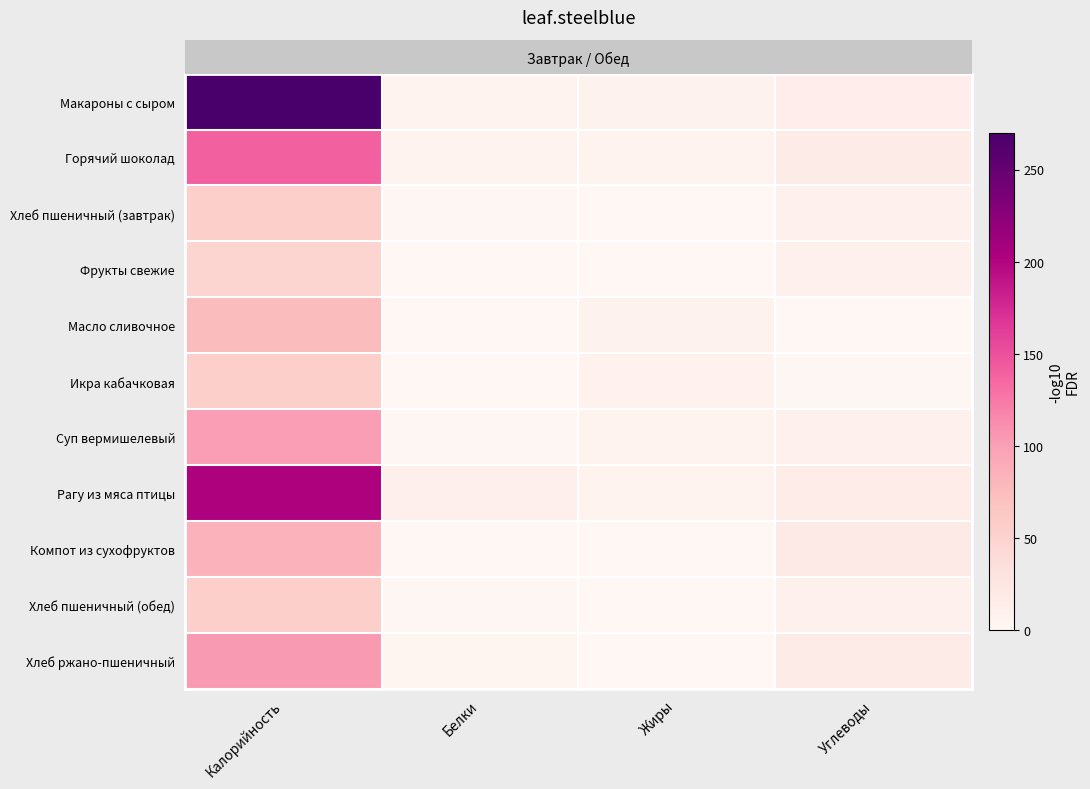

Which series has the largest total across all categories?

row_0